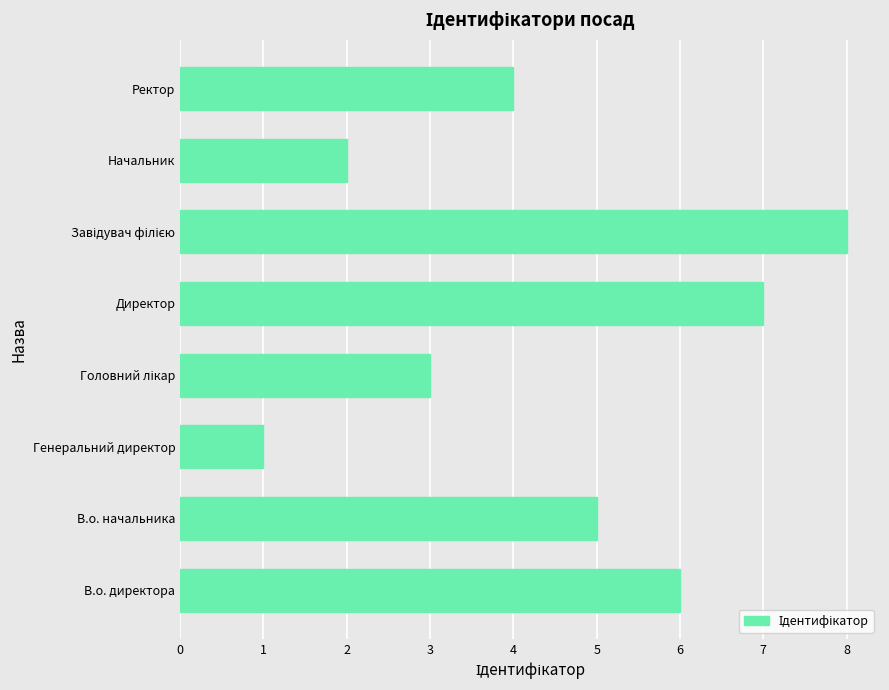

What is the change in value from Директор to Ректор?

-3